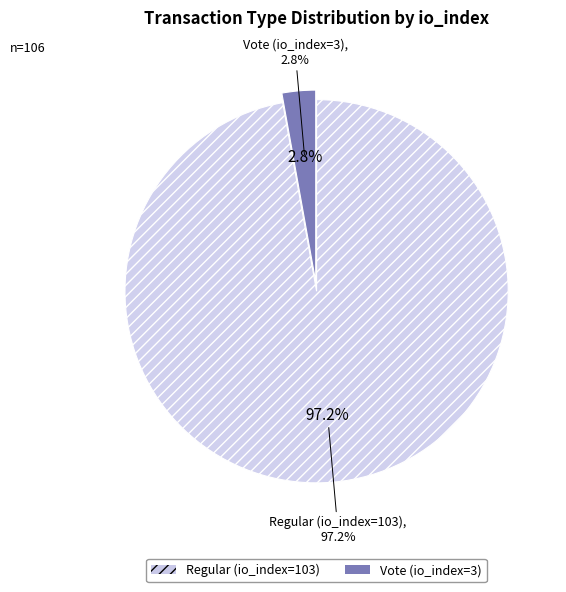

Approximately how many times larger is the value at Regular (io_index=103) compared to Vote (io_index=3)?

34.3